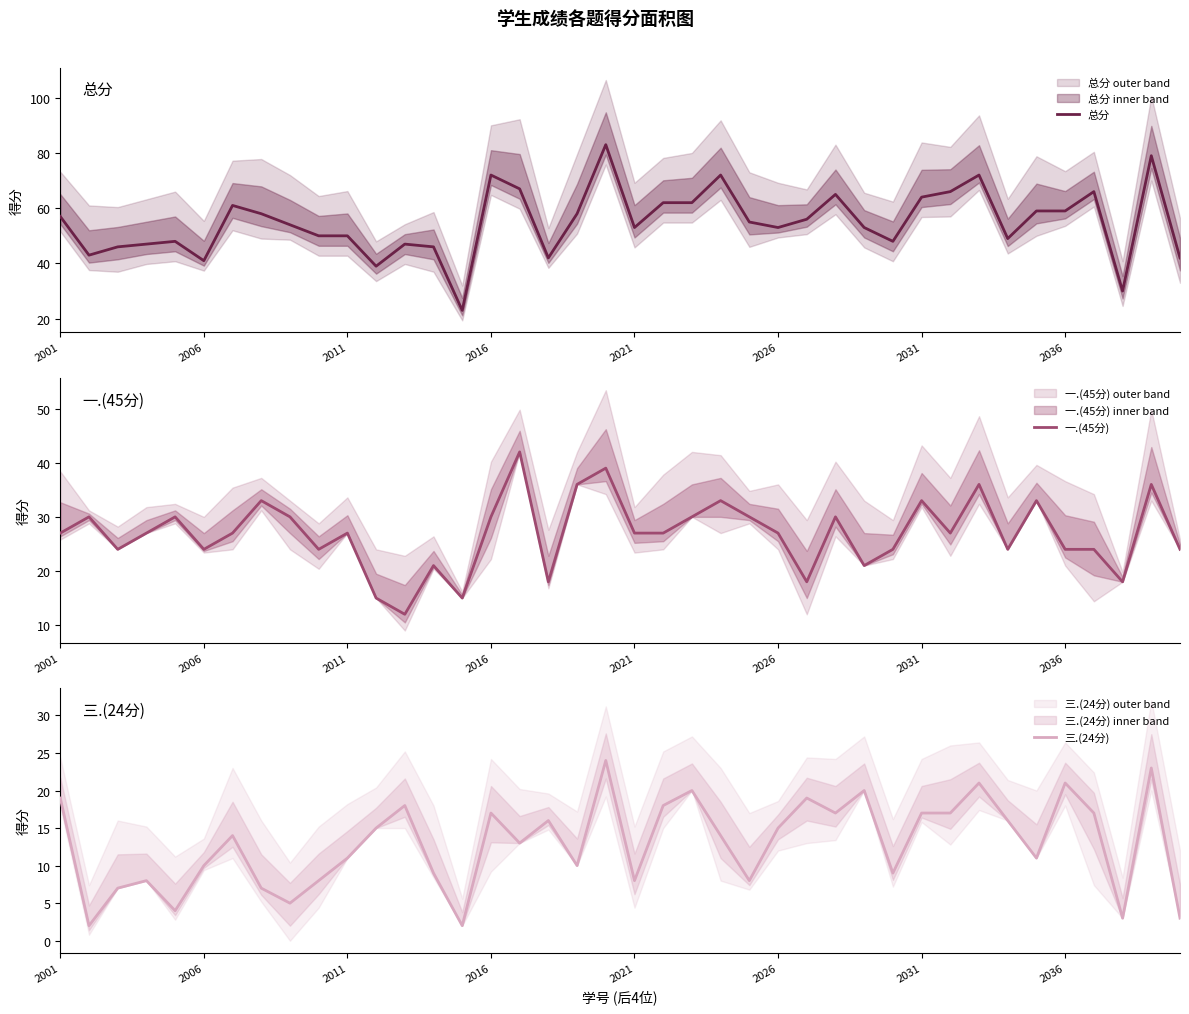

True or false: 总分 has a value of 20 at 2031.

False